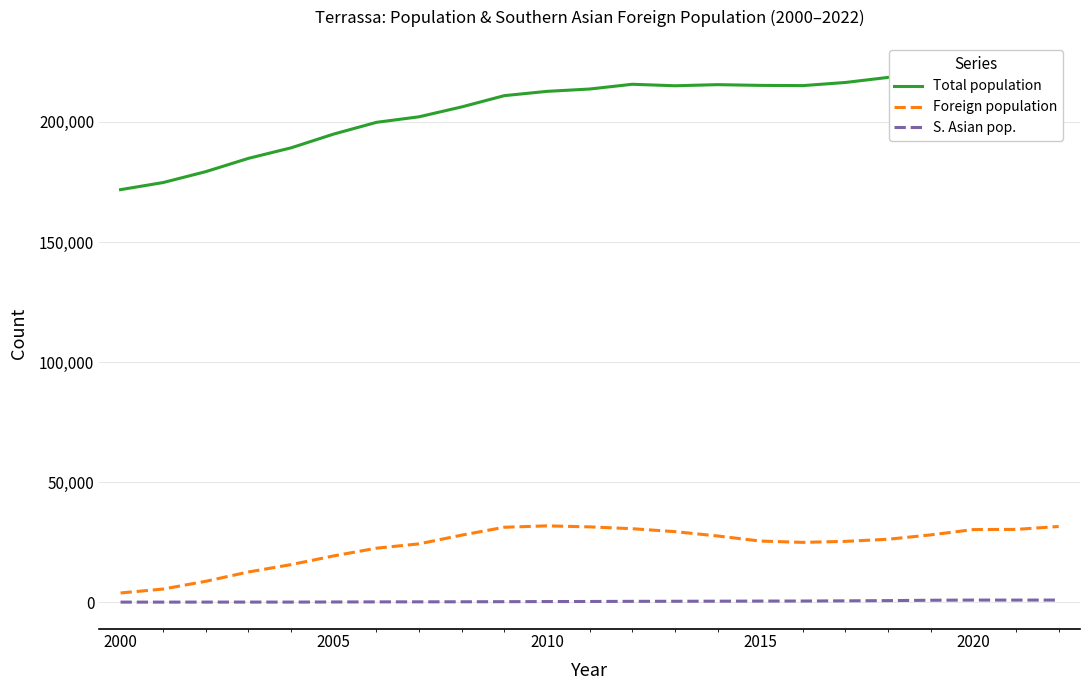

What is the lowest value of the Foreign population series?

3829